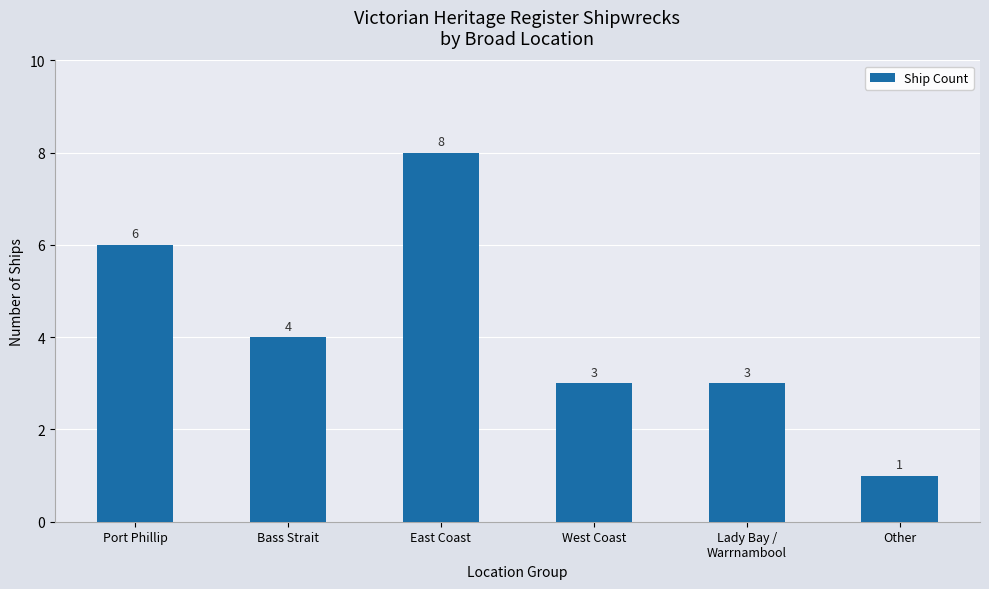

Which has a higher value, Other or Port Phillip?

Port Phillip